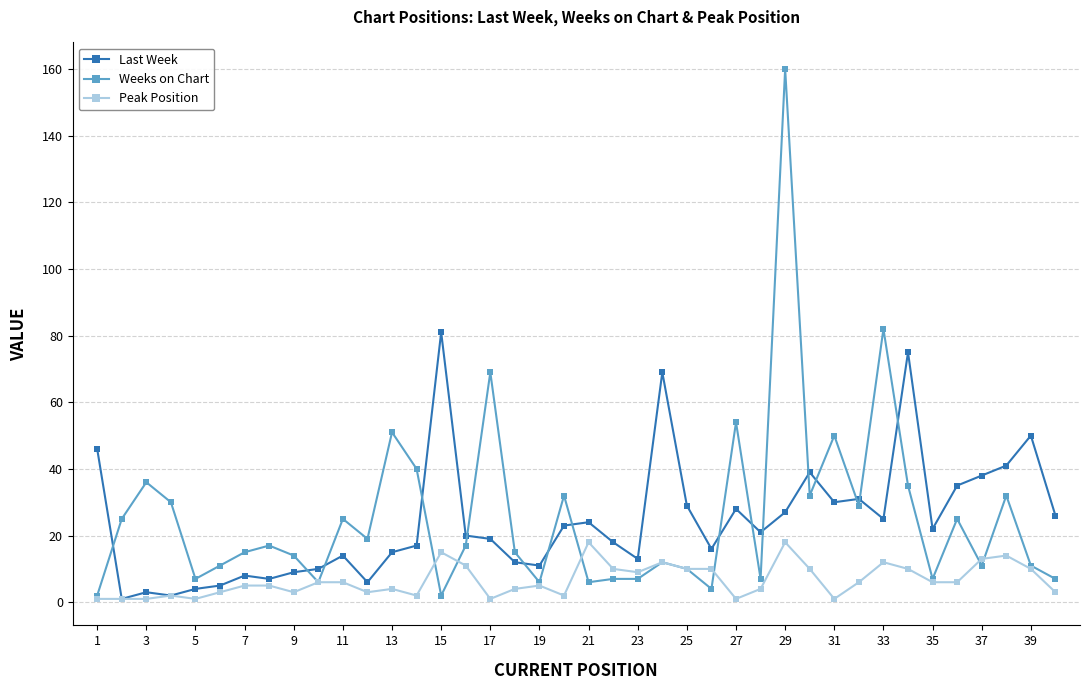

What is the maximum value for Peak Position?

18